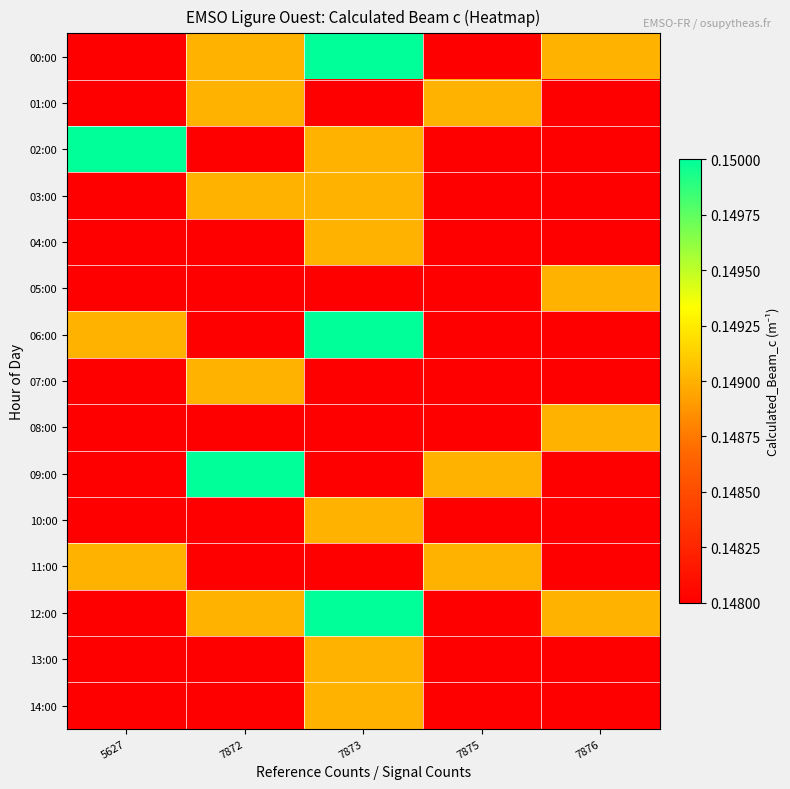

Rank the series by their maximum value, from highest to lowest.

00:00, 02:00, 06:00, 09:00, 12:00, 01:00, 03:00, 04:00, 05:00, 07:00, 08:00, 10:00, 11:00, 13:00, 14:00